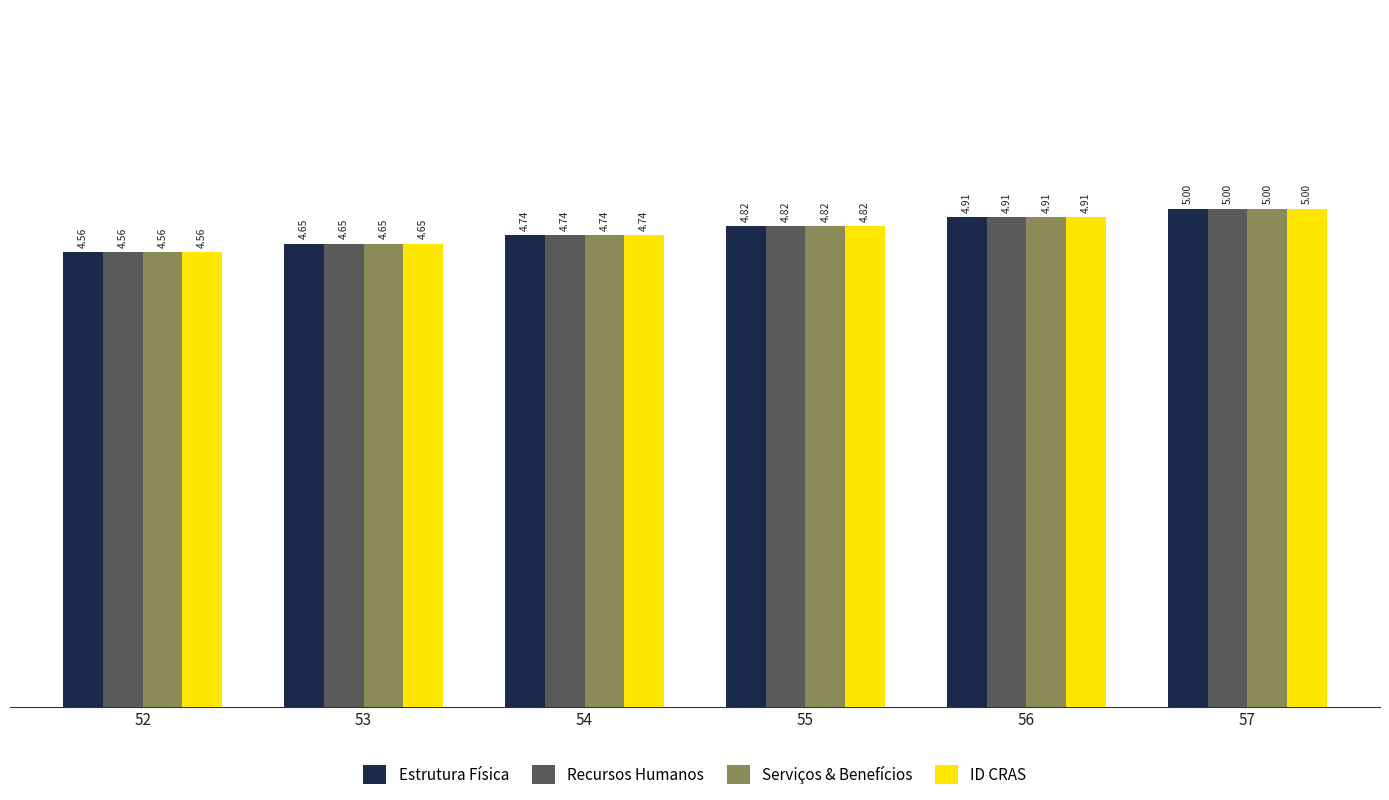

At which category does the chart reach its minimum across all series?

52